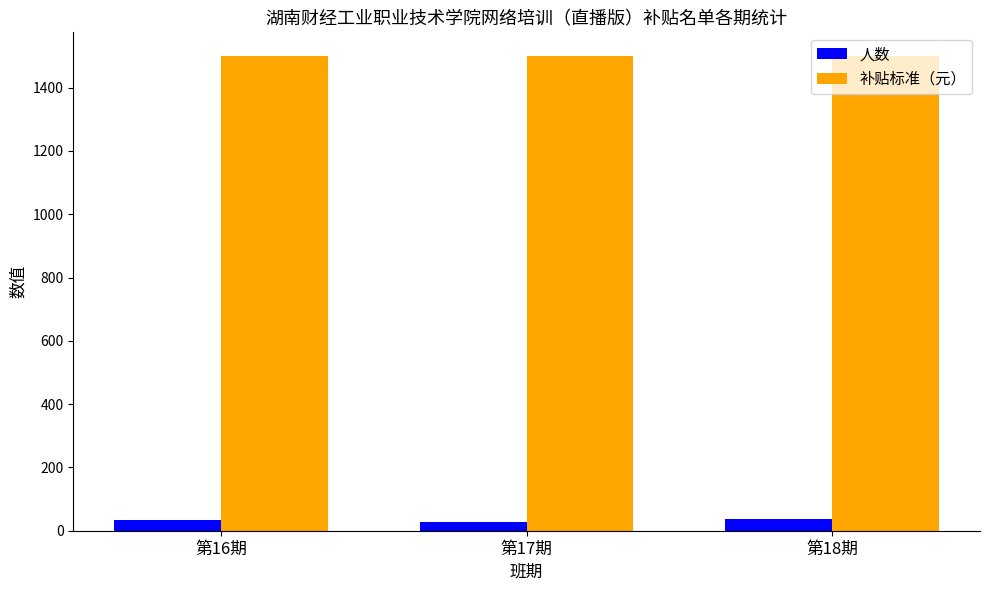

What is the greatest value displayed?

1500